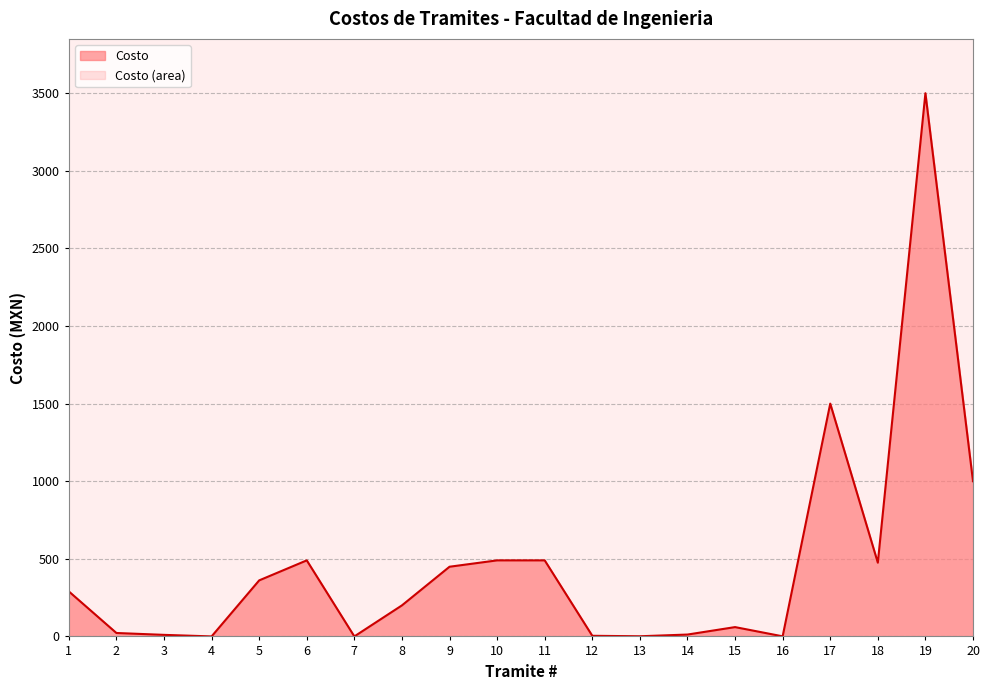

Count the number of values greater than 290.

9